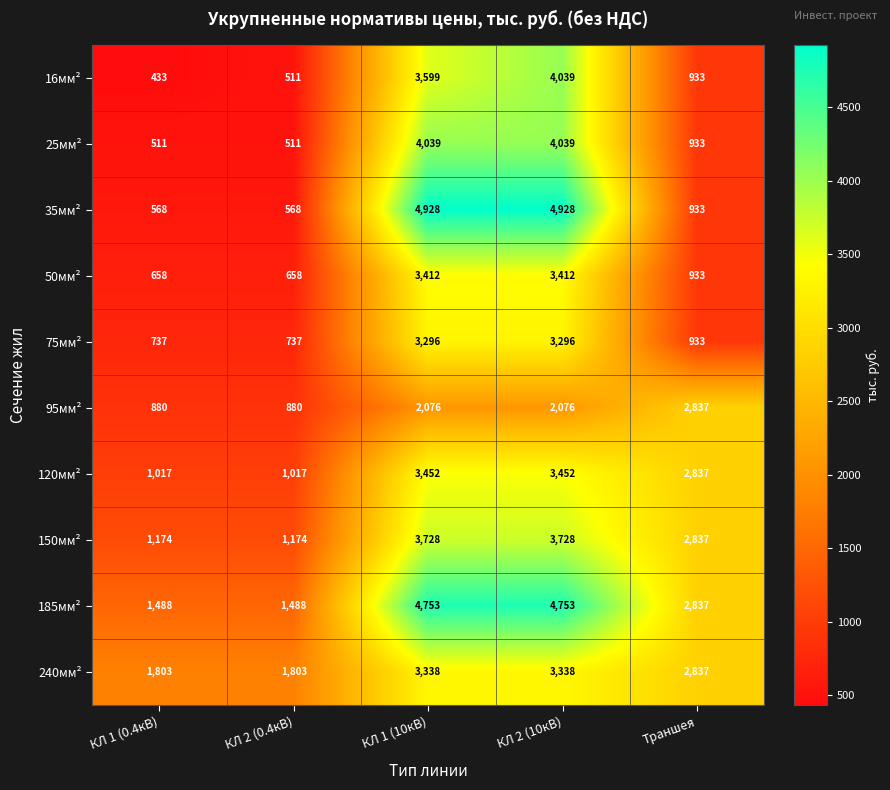

Is it true that 75мм² equals 3296 at КЛ 2 (10кВ)?

True